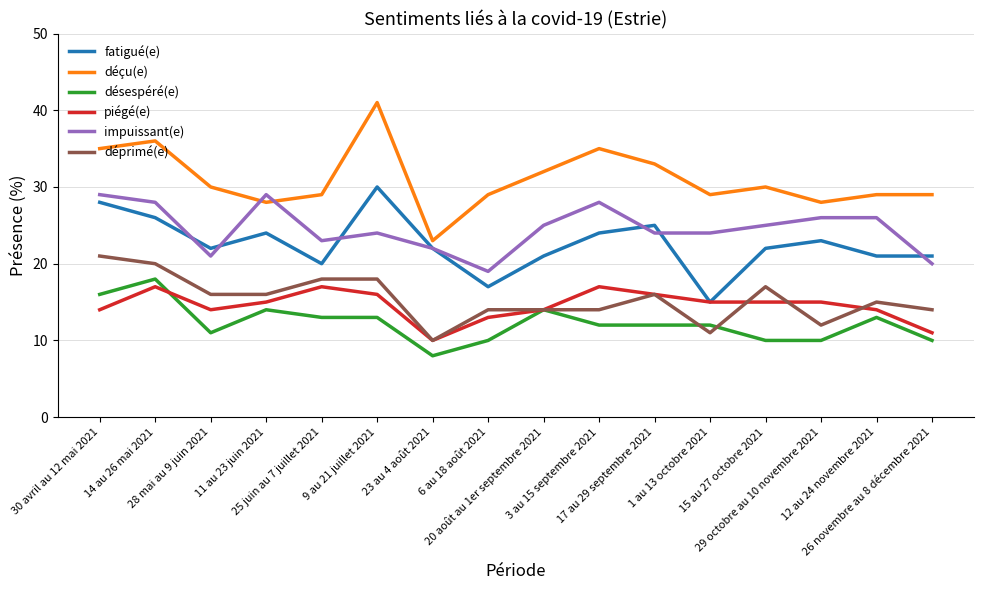

Does the chart display data point markers on the line(s)?

No